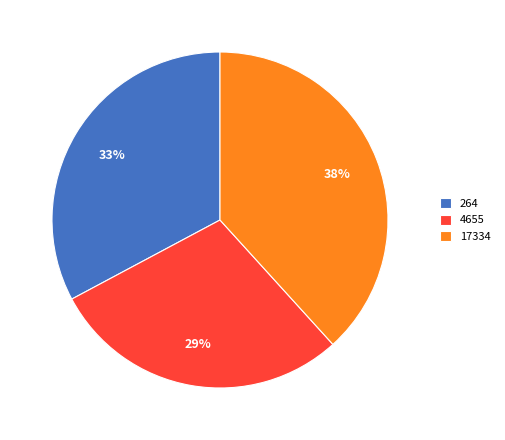

To the nearest percent, what portion does 17334 represent?

38%